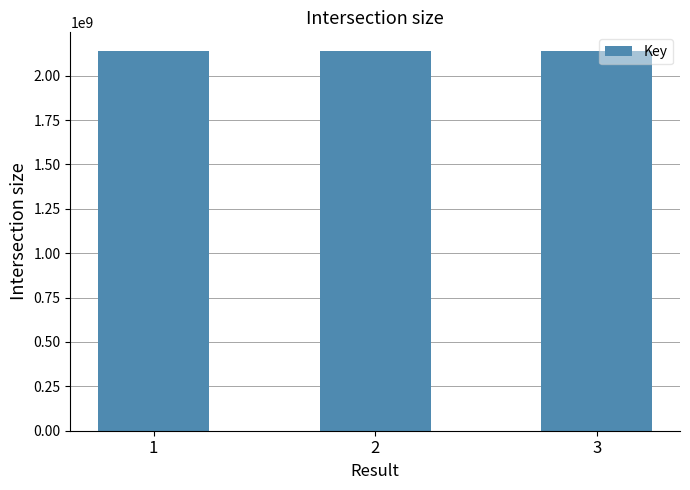

The value at 2 is 854563230. True or false?

False